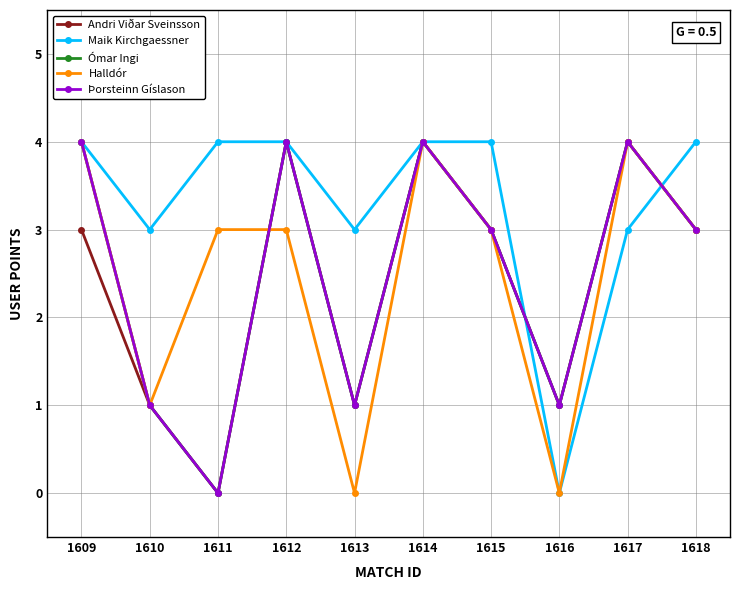

Reading right to left, list all the values displayed in this chart.

Andri Viðar Sveinsson: 1618=3	1617=4	1616=1	1615=3	1614=4	1613=1	1612=4	1611=0	1610=1	1609=3
Maik Kirchgaessner: 1618=4	1617=3	1616=0	1615=4	1614=4	1613=3	1612=4	1611=4	1610=3	1609=4
Ómar Ingi: 1618=3	1617=4	1616=1	1615=3	1614=4	1613=1	1612=4	1611=0	1610=1	1609=4
Halldór: 1618=3	1617=4	1616=0	1615=3	1614=4	1613=0	1612=3	1611=3	1610=1	1609=4
Þorsteinn Gíslason: 1618=3	1617=4	1616=1	1615=3	1614=4	1613=1	1612=4	1611=0	1610=1	1609=4